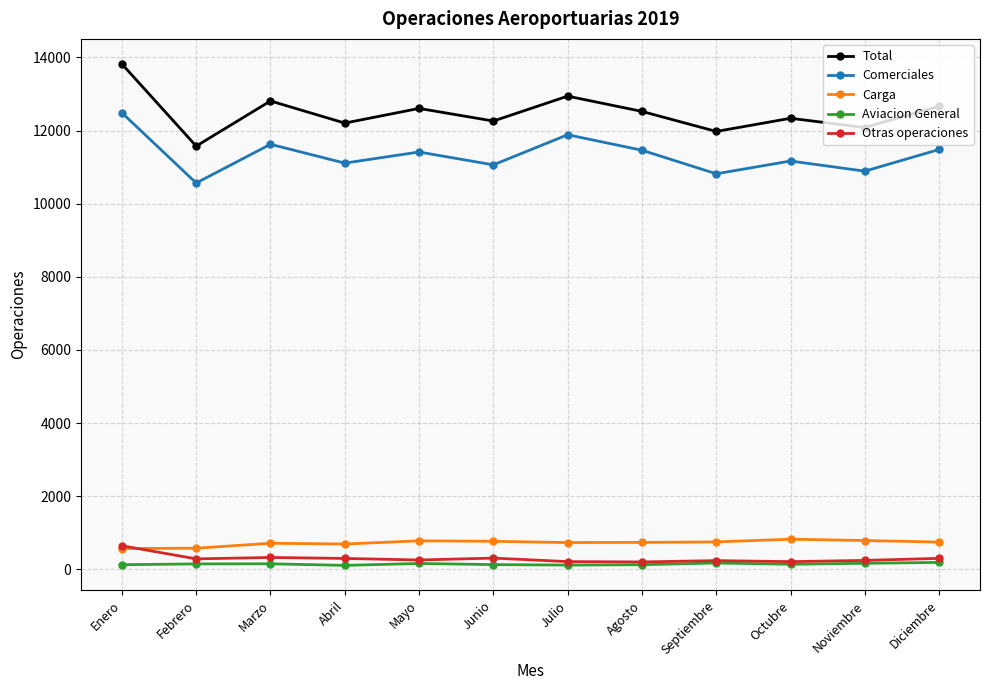

True or false: Total has more than 2 points higher than both neighbors.

True